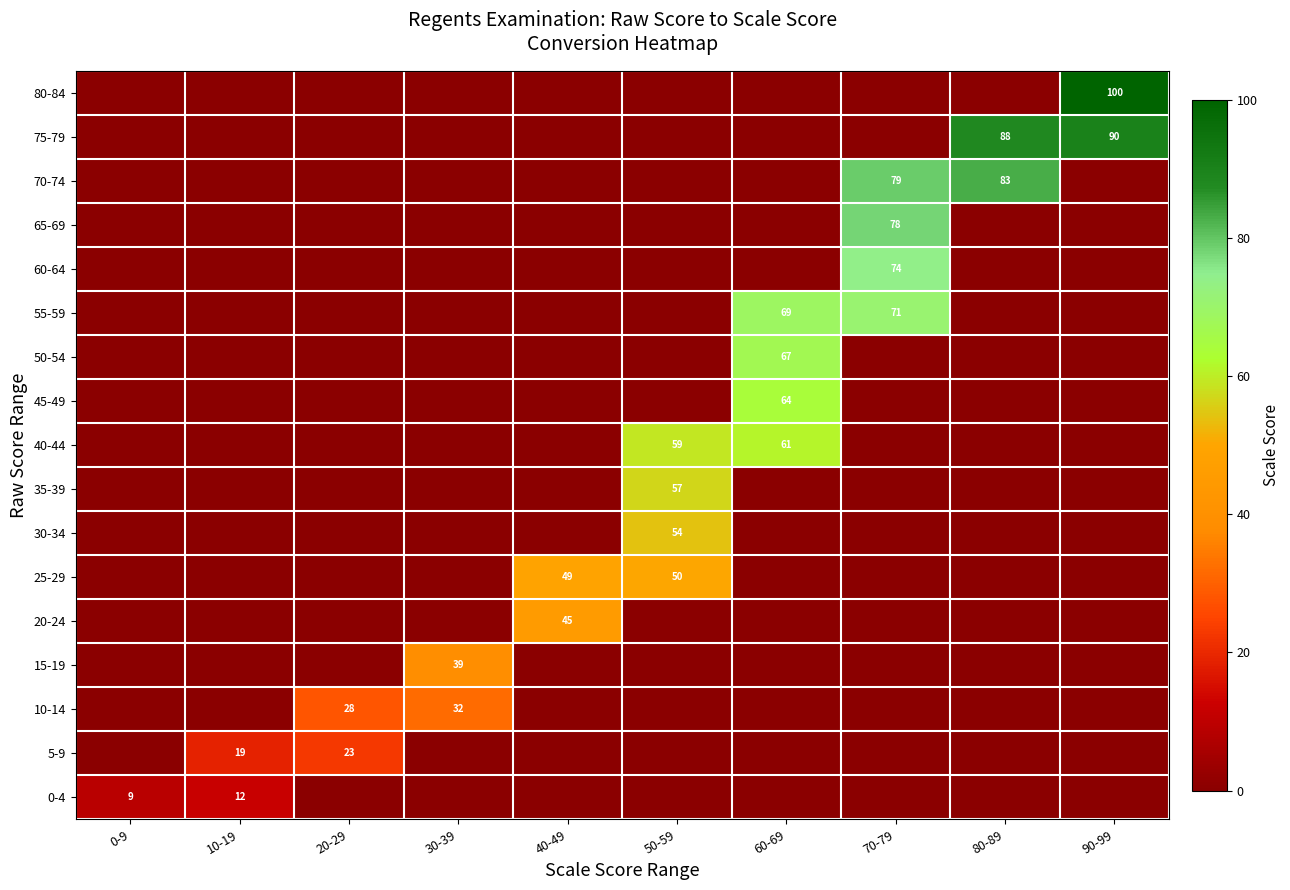

The 15-19 series shows 55 at 30-39. True or false?

False